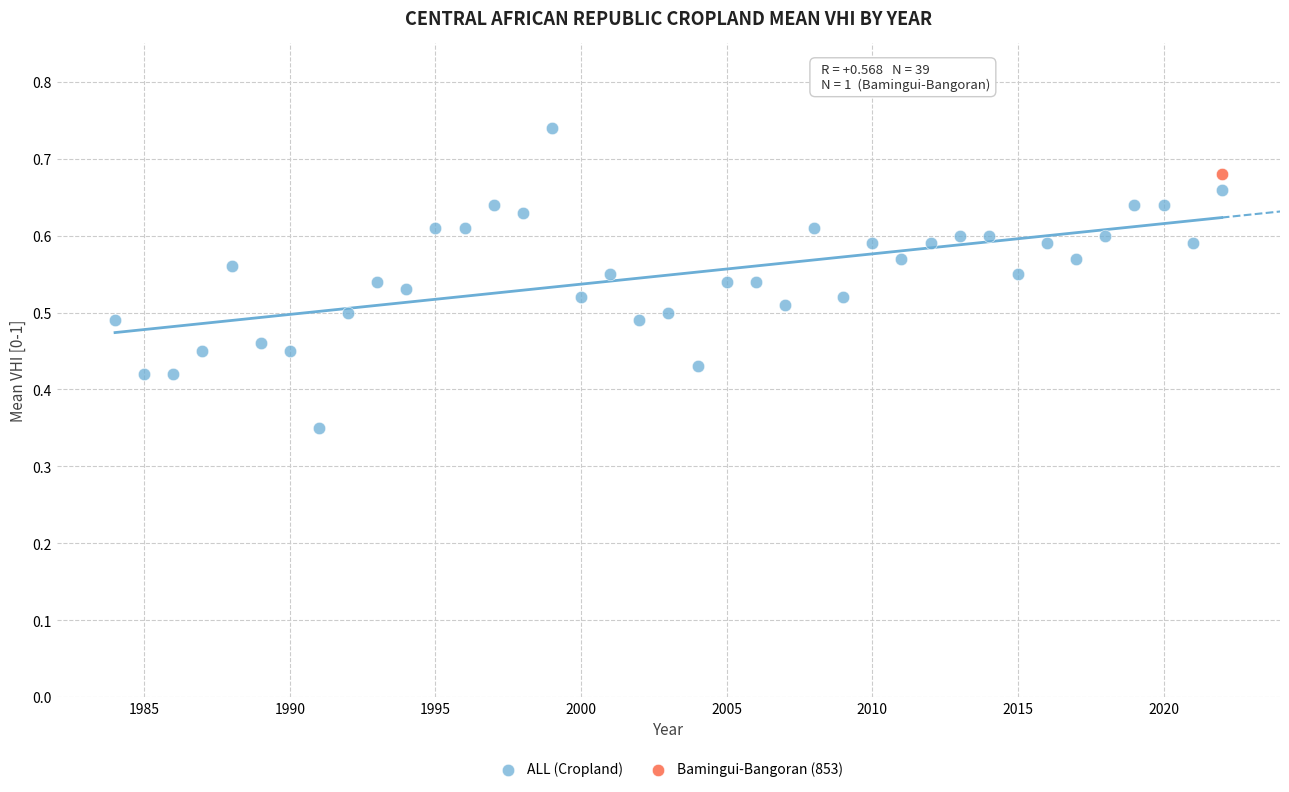

What are all the series names shown in the legend?

ALL (Cropland), Bamingui-Bangoran (853)